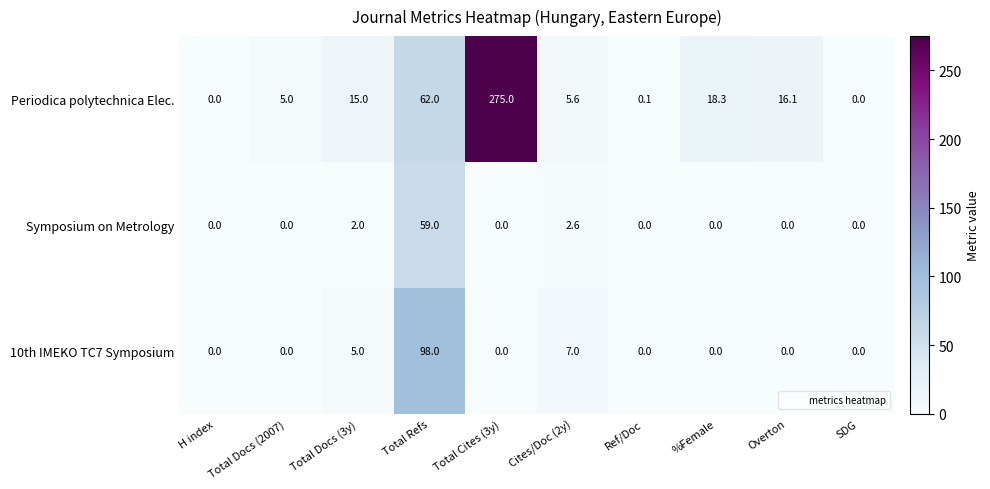

Rank the series by their maximum value, from lowest to highest.

Symposium on Metrology, 10th IMEKO TC7 Symposium, Periodica polytechnica Elec.